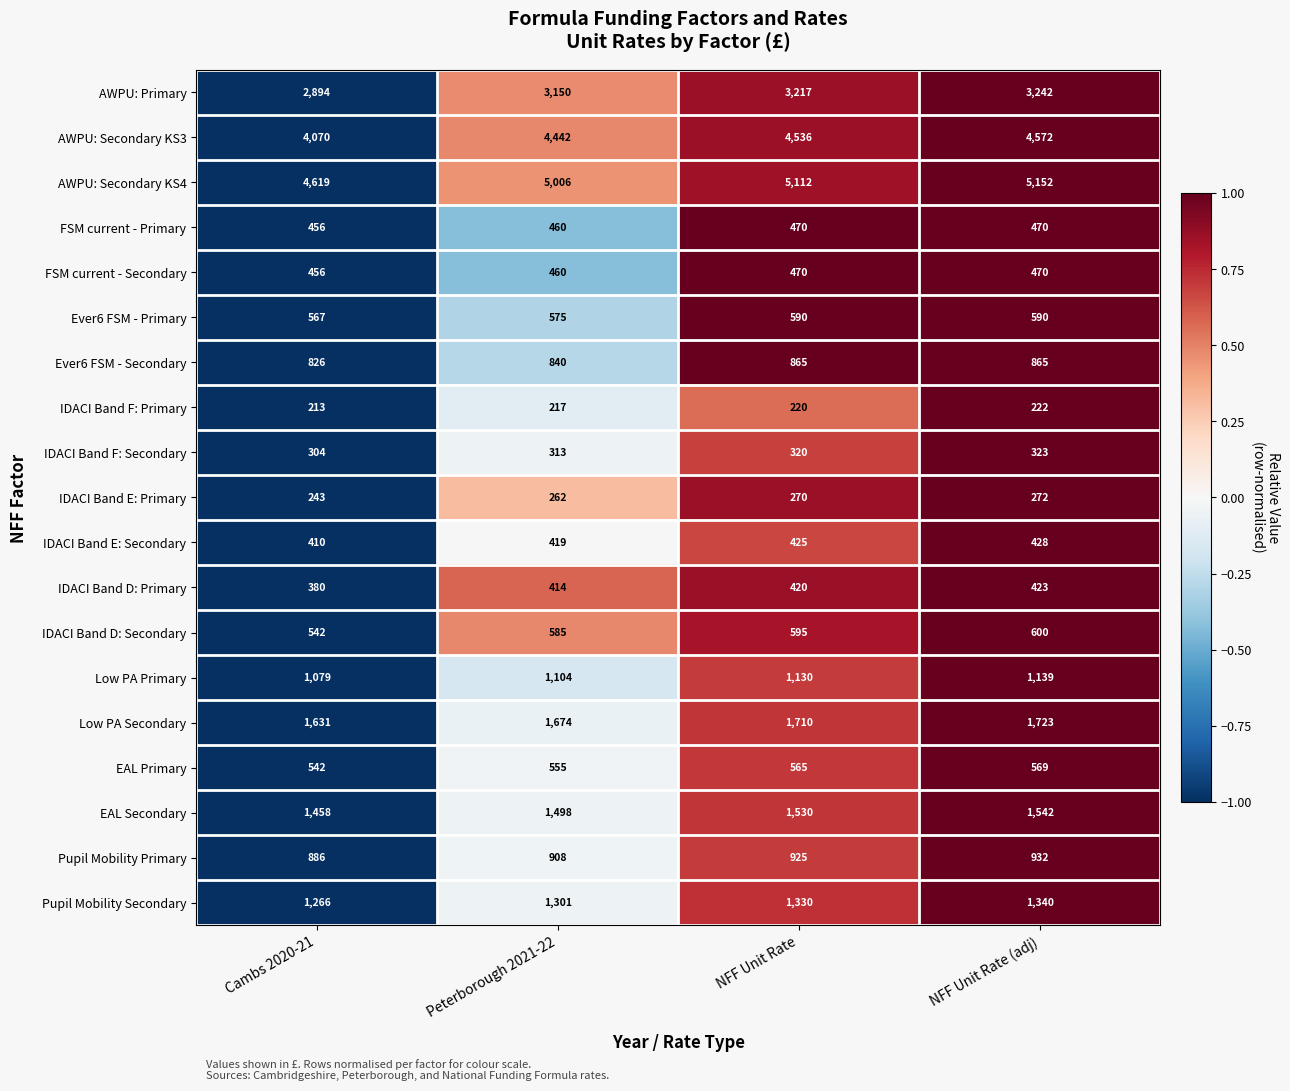

List the labels in order of EAL Secondary value, smallest first.

Cambs 2020-21, Peterborough 2021-22, NFF Unit Rate, NFF Unit Rate (adj)